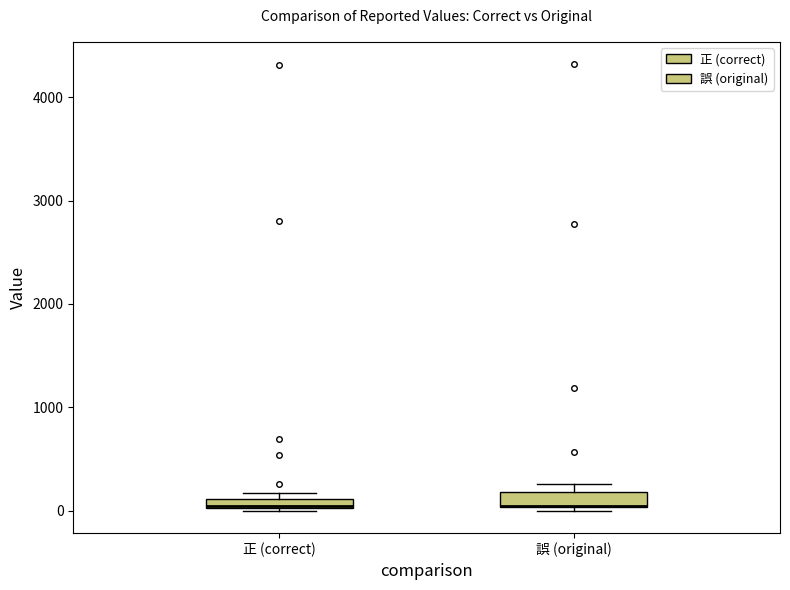

Where is the lower edge of the box for 正 (correct) on the y-axis? The values are not printed on the chart, so give them approximately, as read against the axis.

0